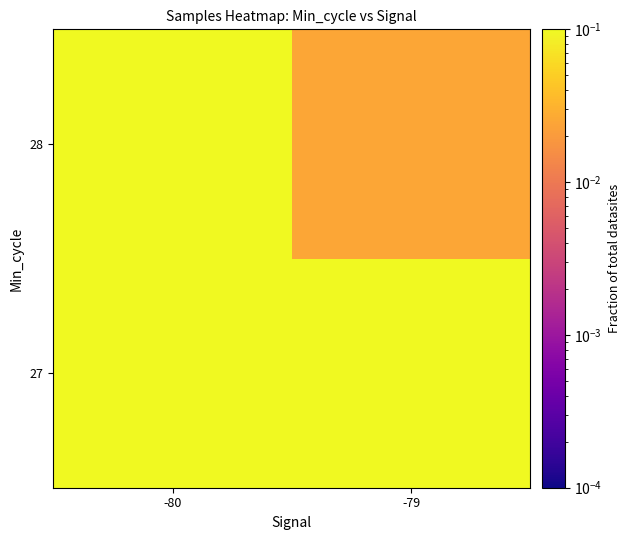

Between -80 and -79, which is larger?

-80